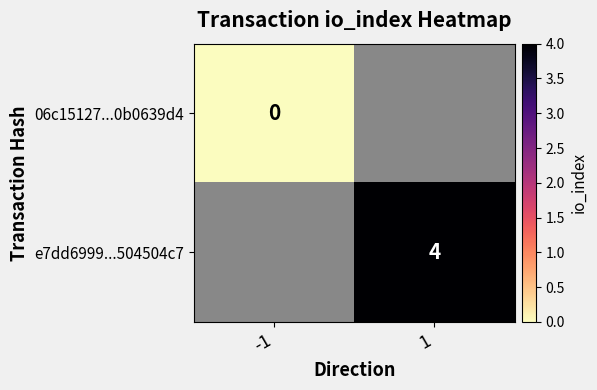

What is the maximum value shown in the chart?

4.0